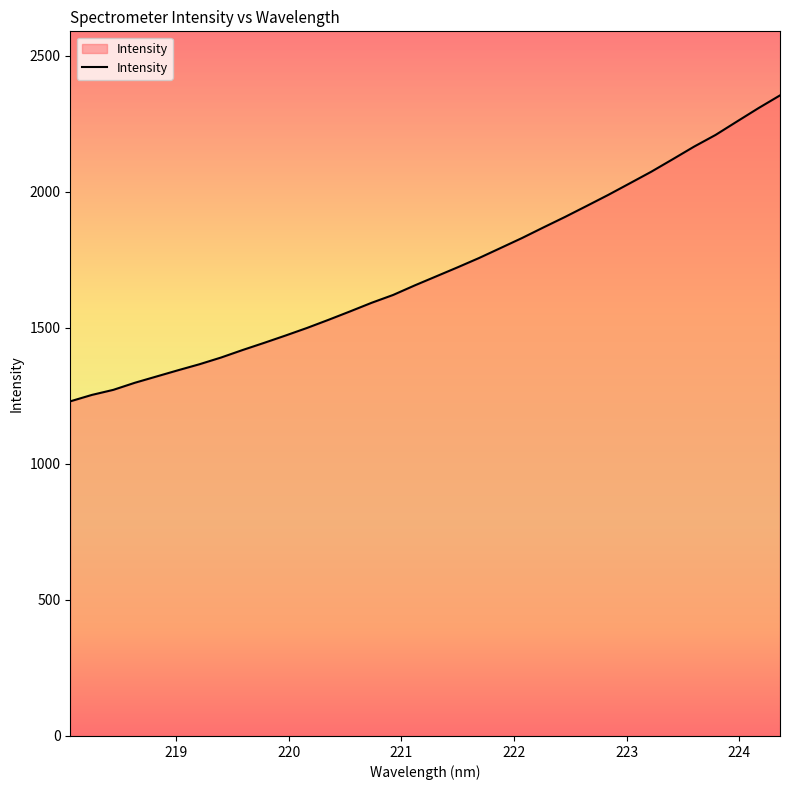

What is the maximum value shown in the chart?

2354.9